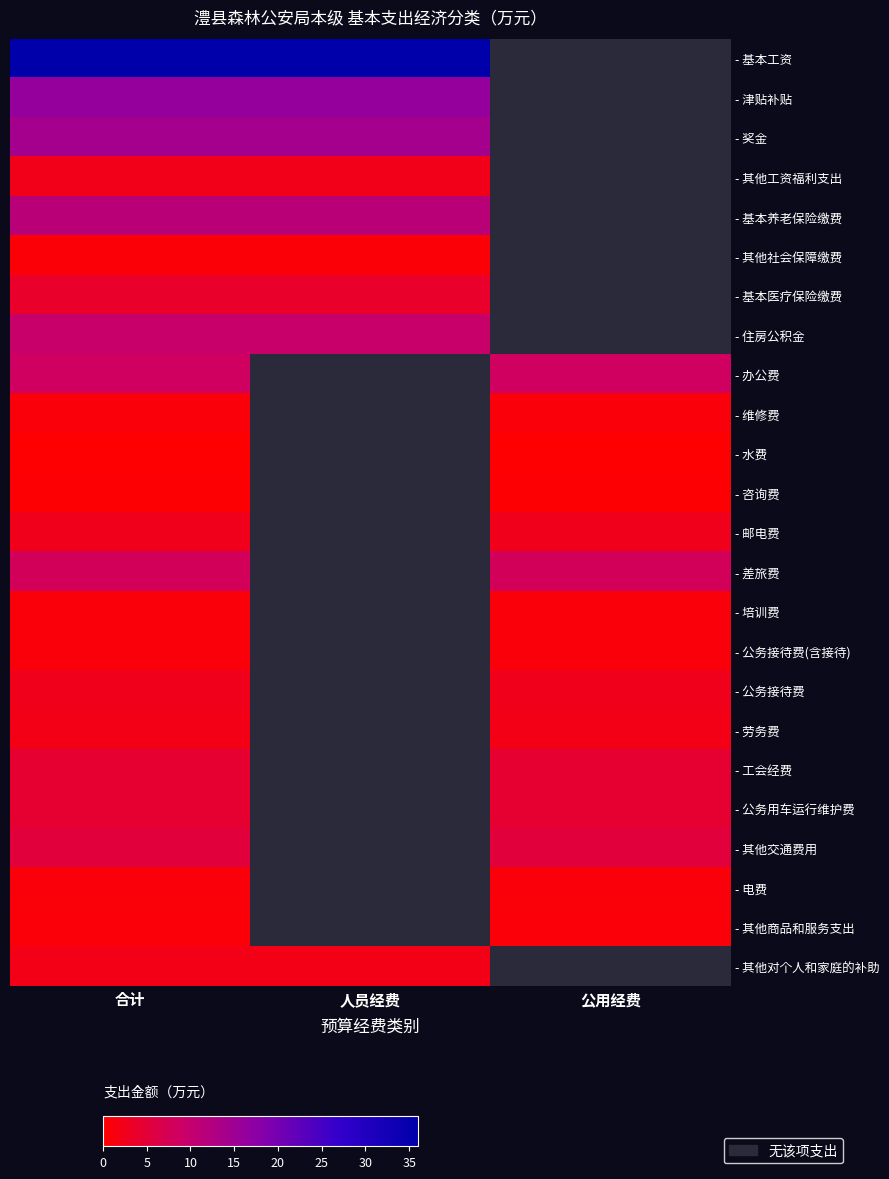

Between 人员经费 and 公用经费, which series saw the biggest shift?

- 基本工资